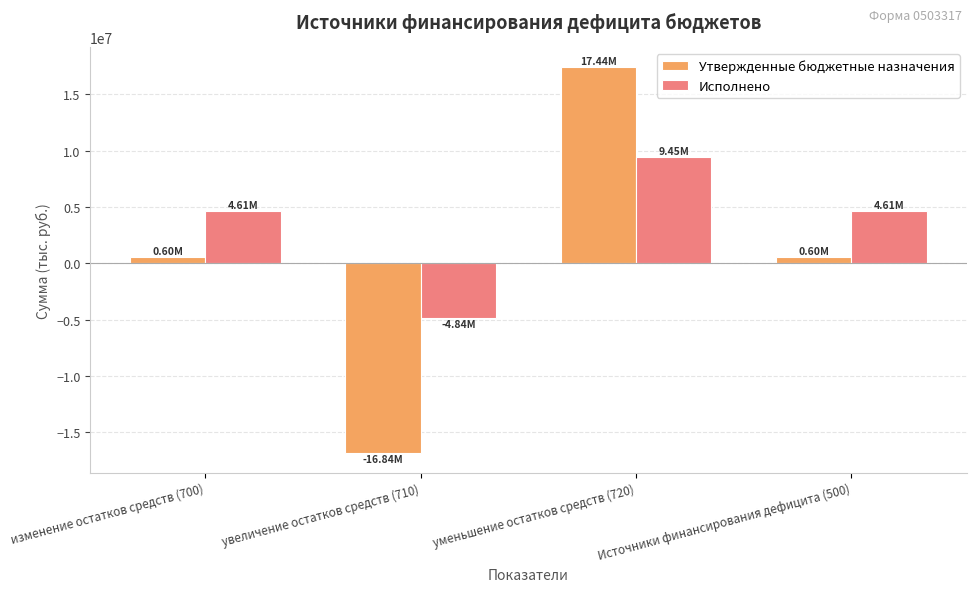

Which series has the widest spread of values?

Утвержденные бюджетные назначения